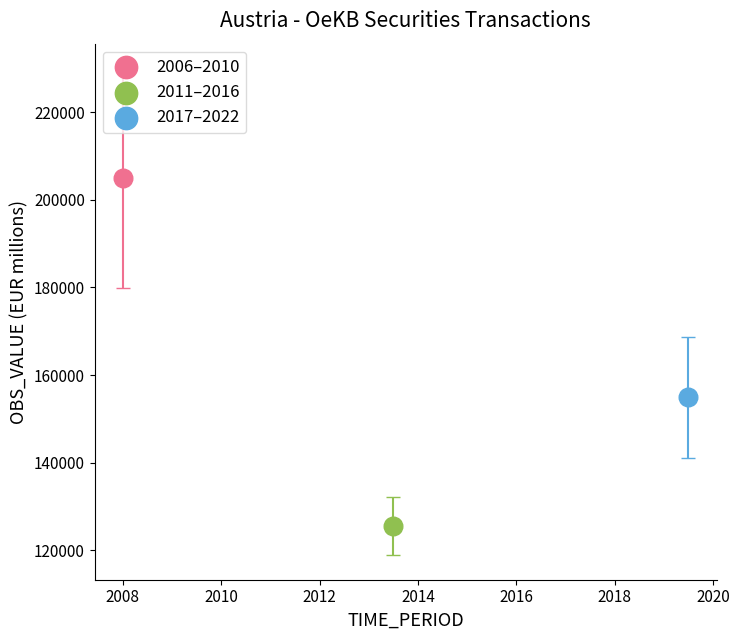

What are all the series names shown in the legend?

2006–2010, 2011–2016, 2017–2022